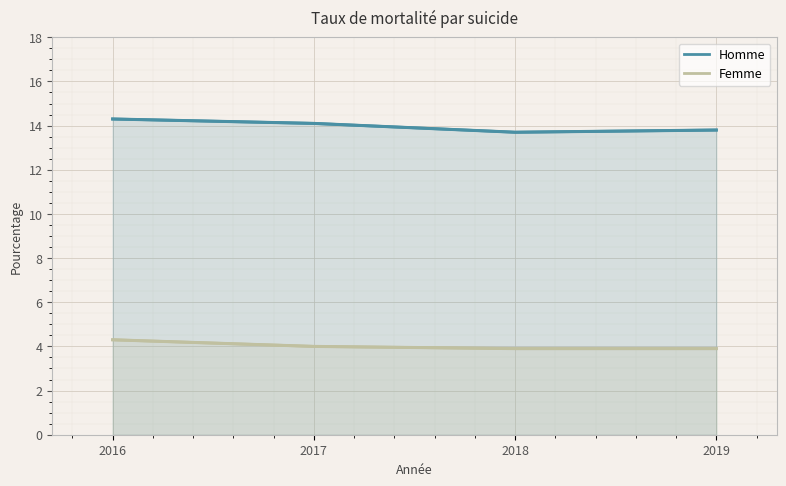

Is the value of Homme at 2017 greater than the value of Femme at 2017?

Yes